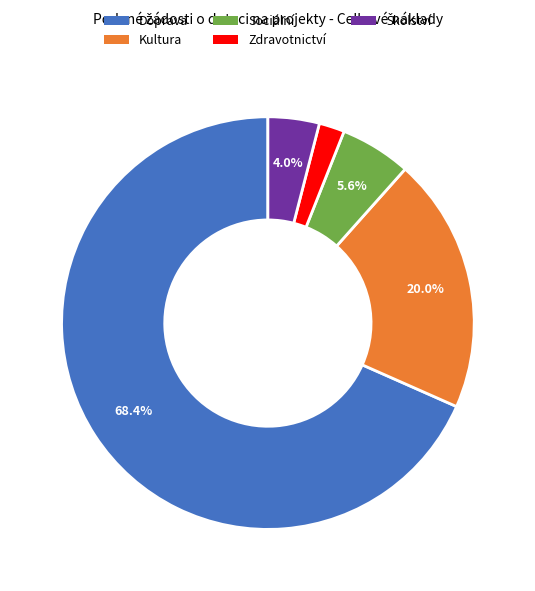

Is there a majority slice in this chart?

Yes